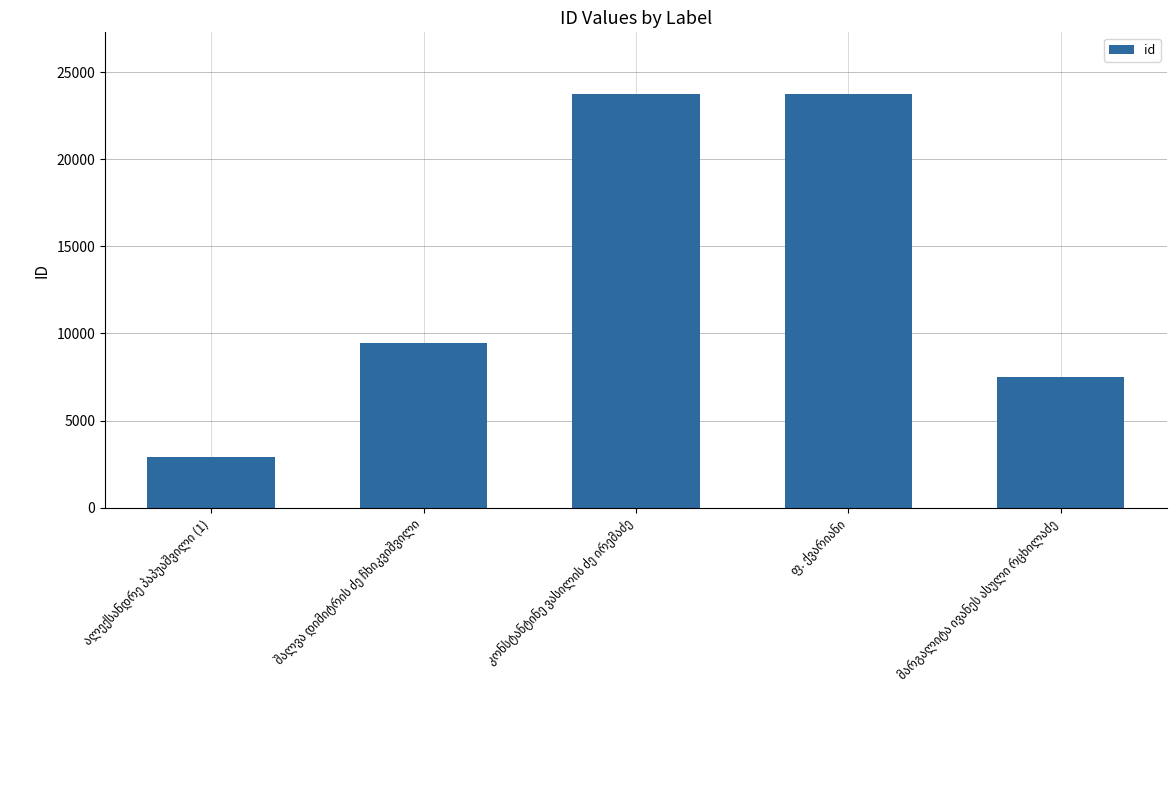

What is the difference between the second highest and second lowest values?

16227